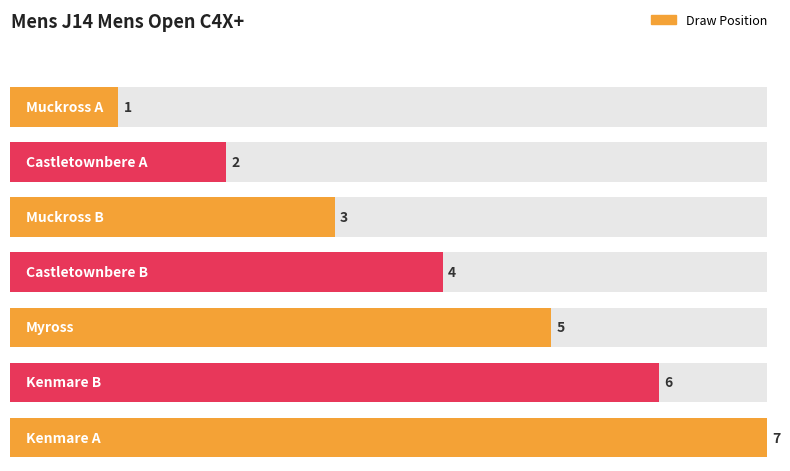

What is the average value?

4